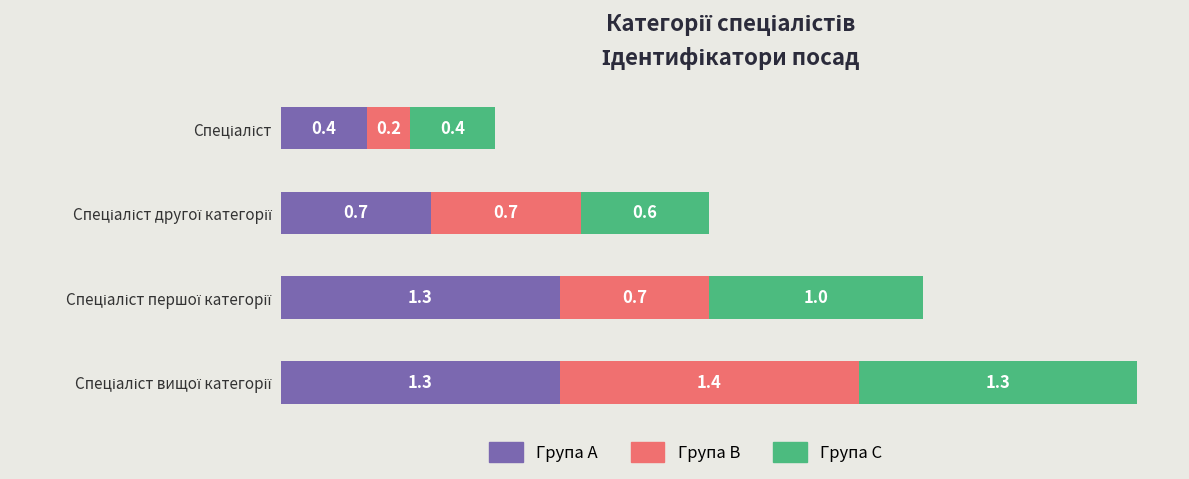

What is the highest value of the Група A series?

1.3